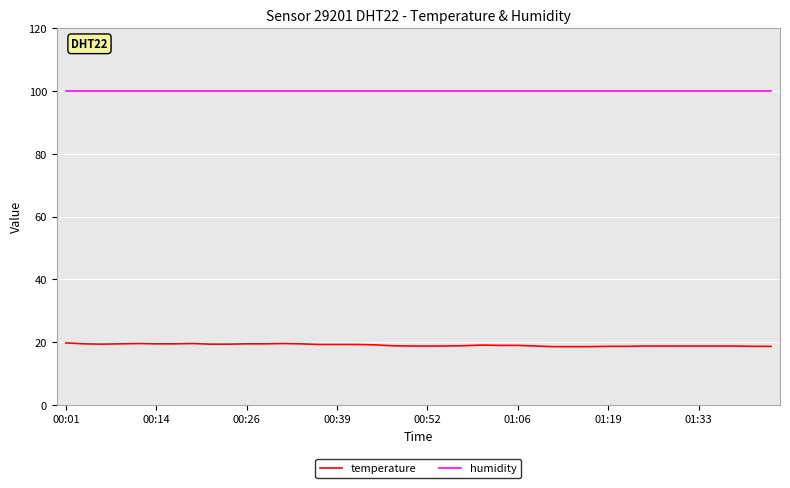

Which series has the largest total across all categories?

humidity